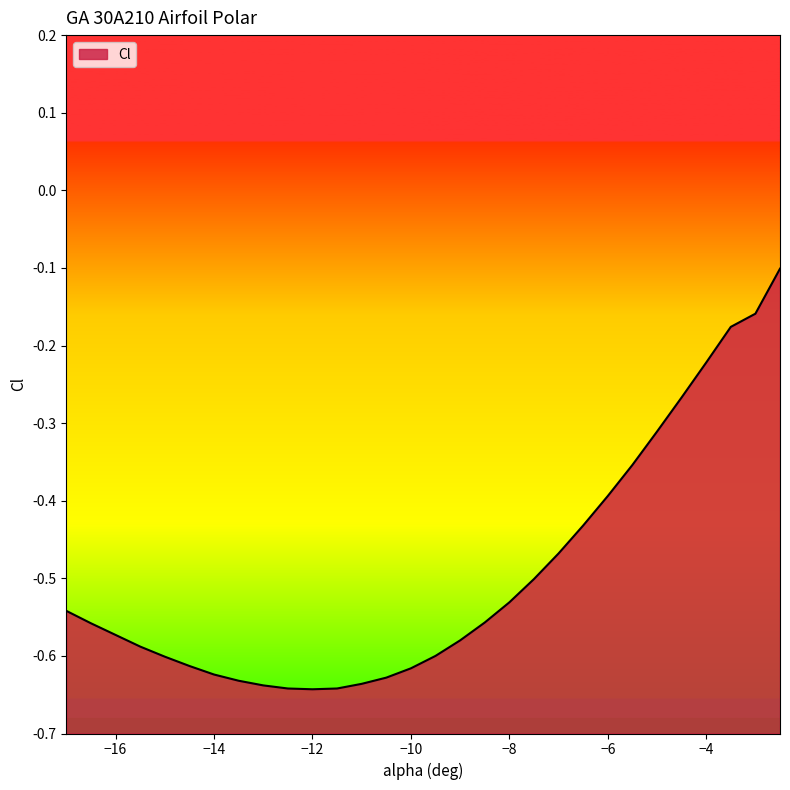

What is the sum of the values at -13 and -6.5?

-1.1